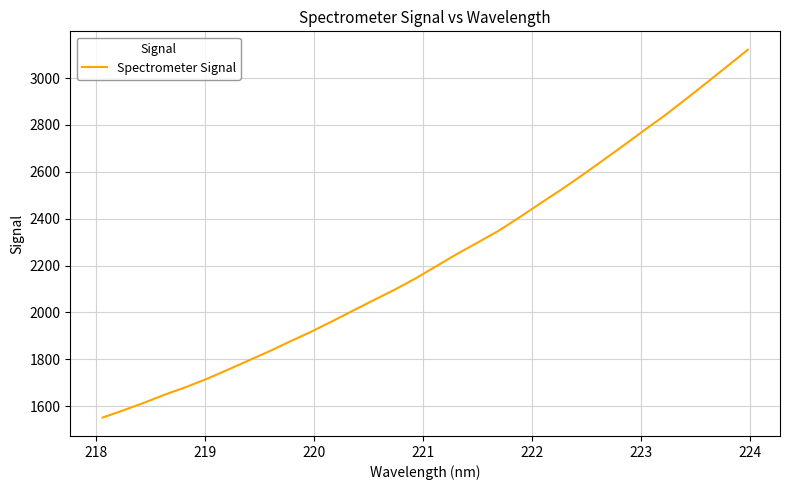

What is the maximum value shown in the chart?

3121.1